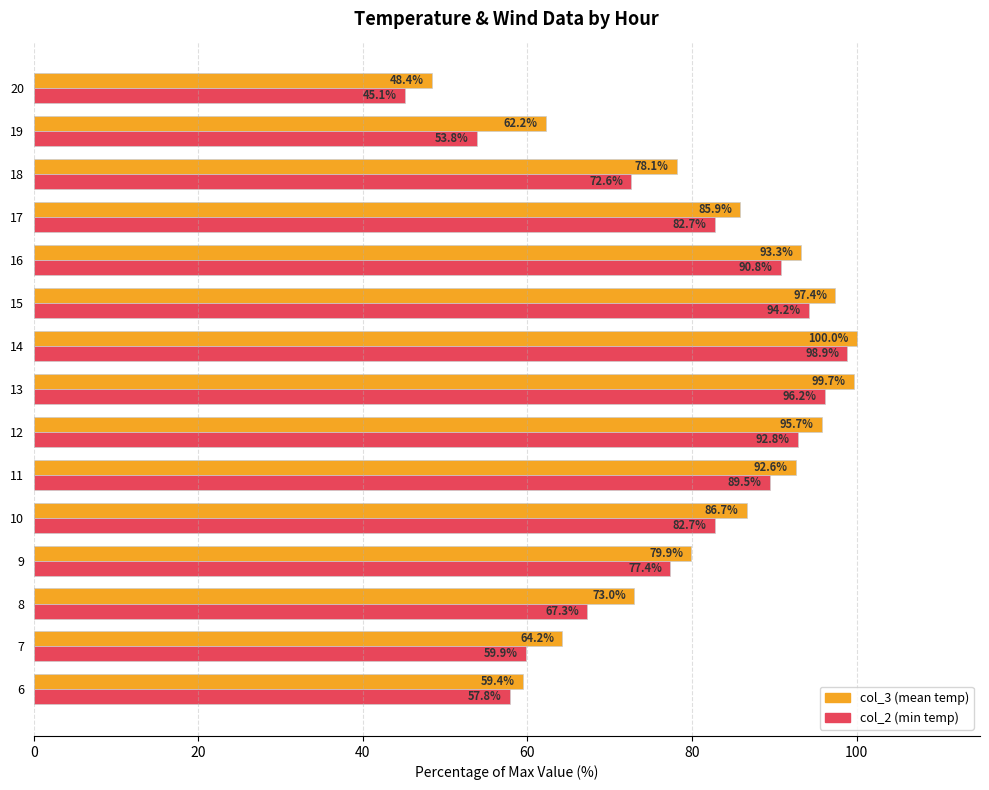

The col_3 (mean temp) series shows 93.2 at 7. True or false?

False